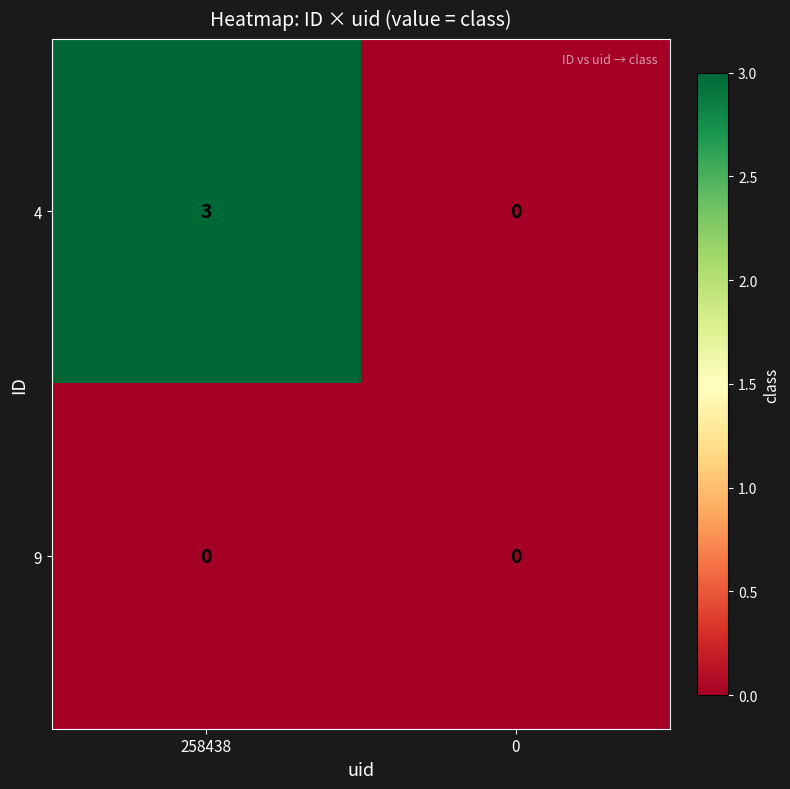

Which series has the widest spread of values?

4